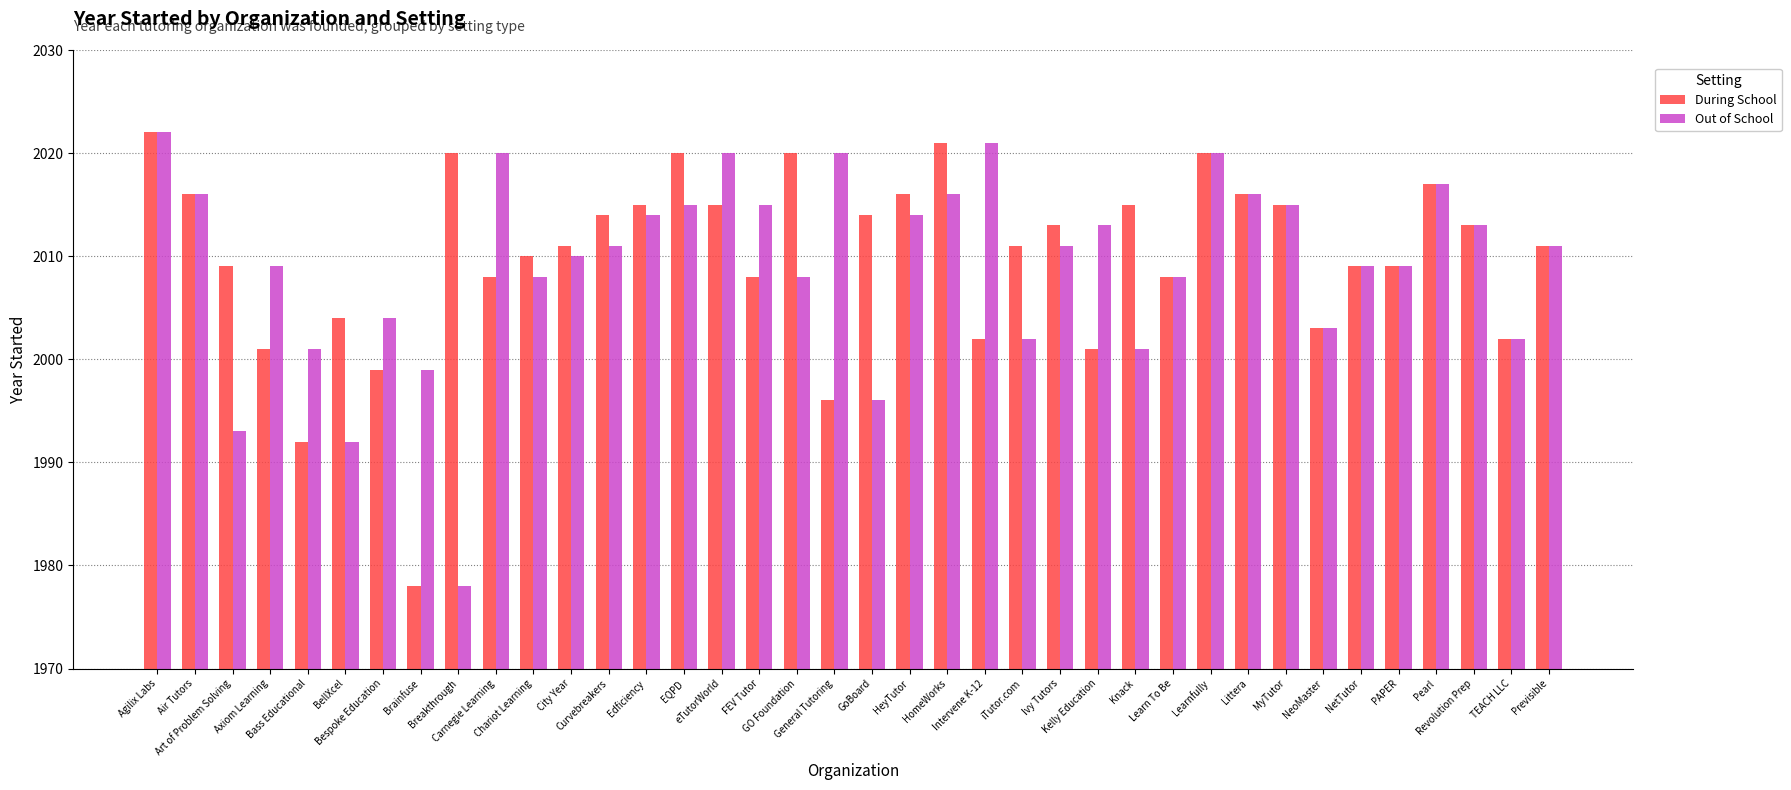

List the series in order of their overall mean, highest first.

During School, Out of School